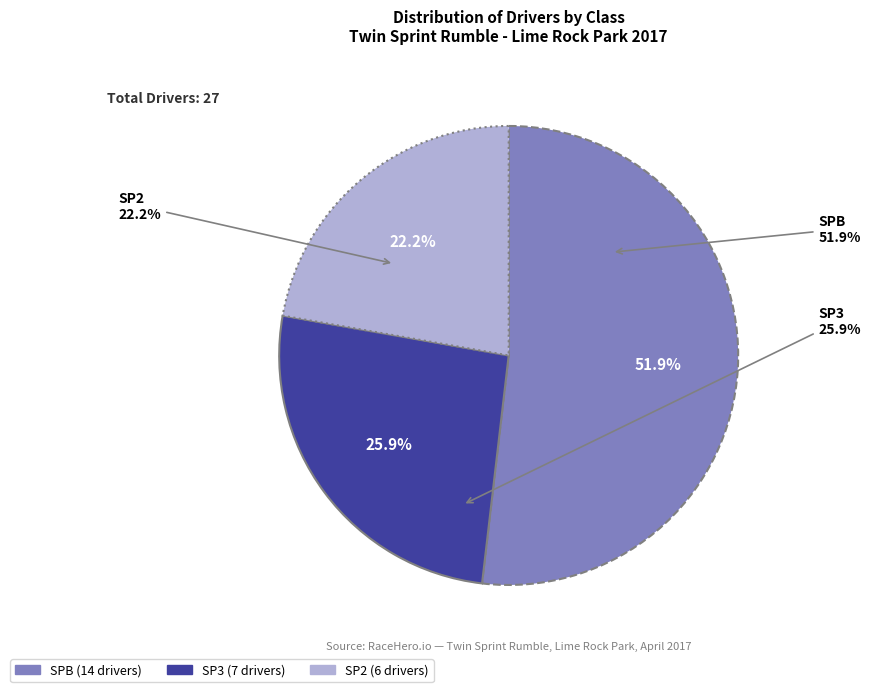

Between SP3 and SP2, which is larger?

SP3